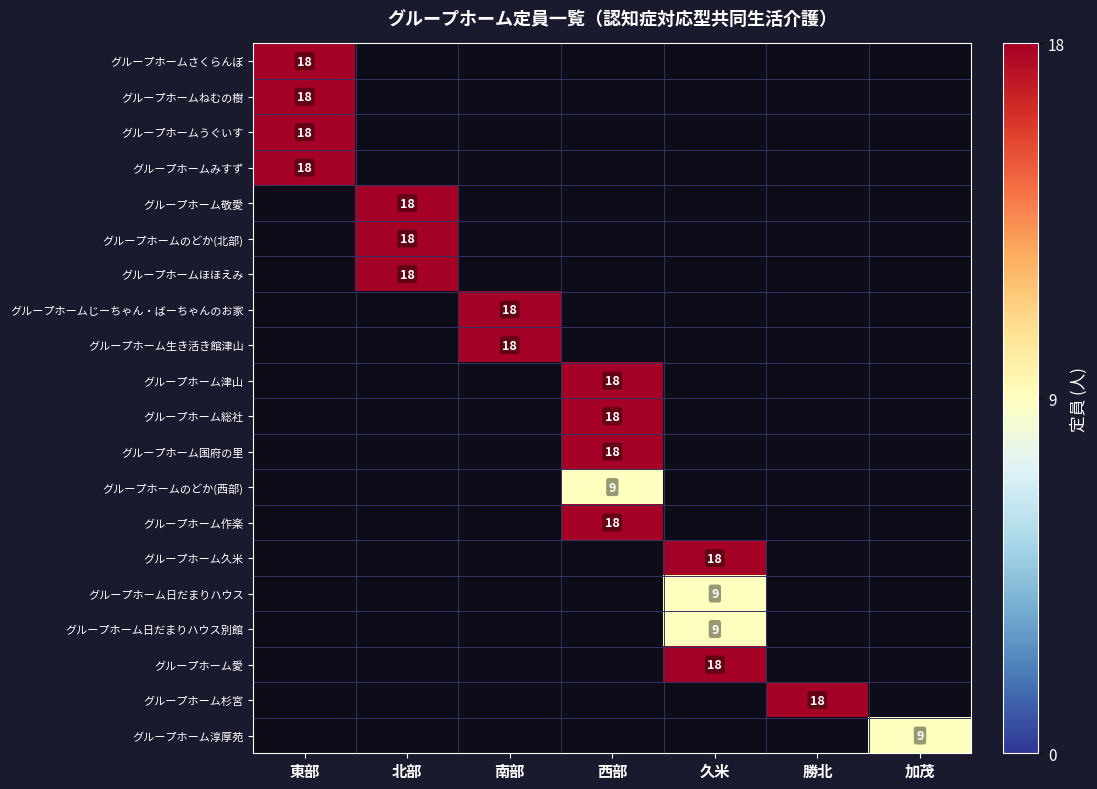

True or false: グループホーム日だまりハウス has a value of 5 at 久米.

False